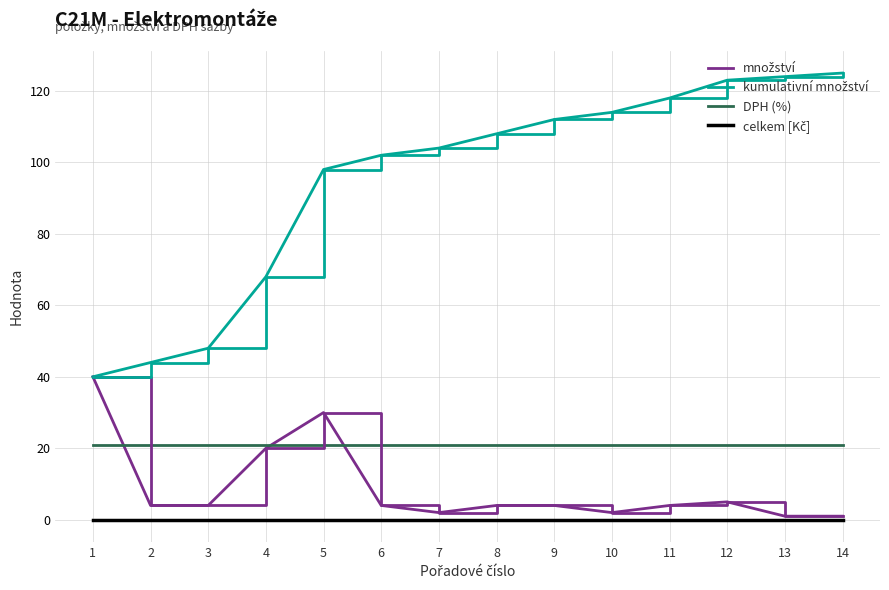

Is this an area chart (filled region under the line)?

No